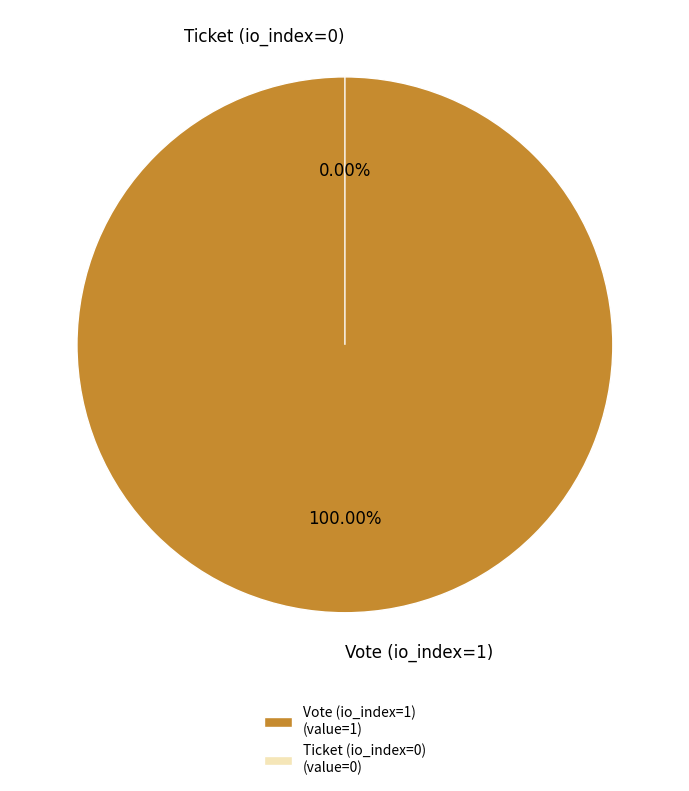

Between Vote (io_index=1) and Ticket (io_index=0), which is larger?

Vote (io_index=1)